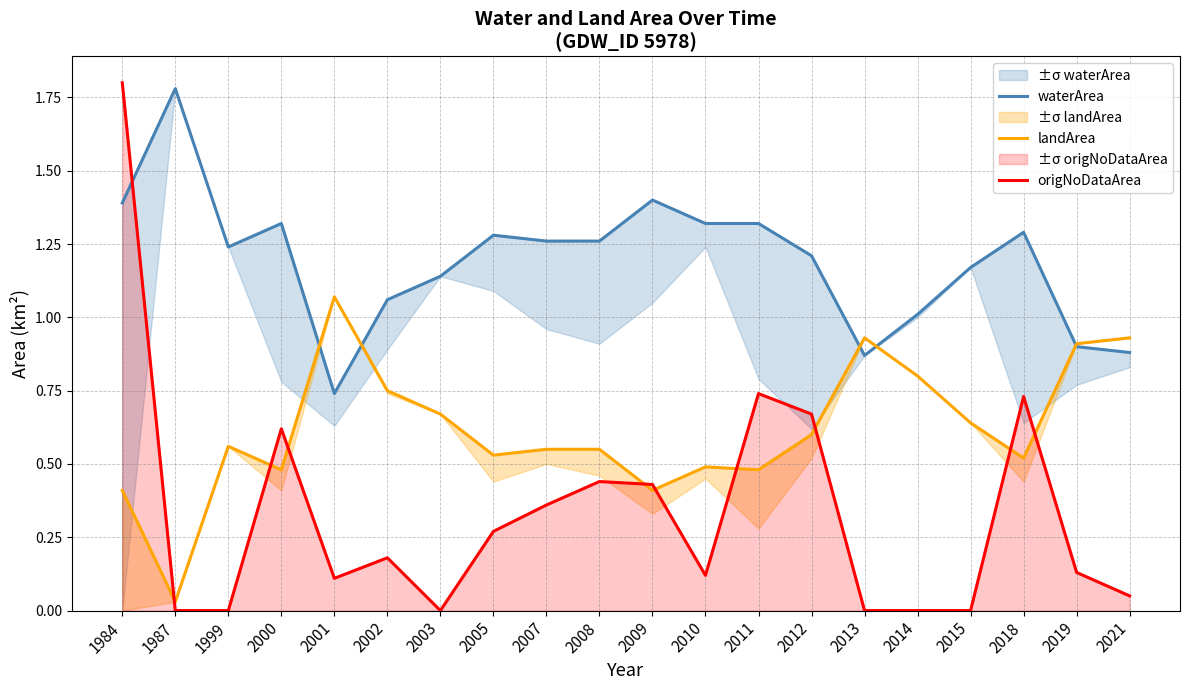

True or false: waterArea has more than 2 interior local peaks.

True